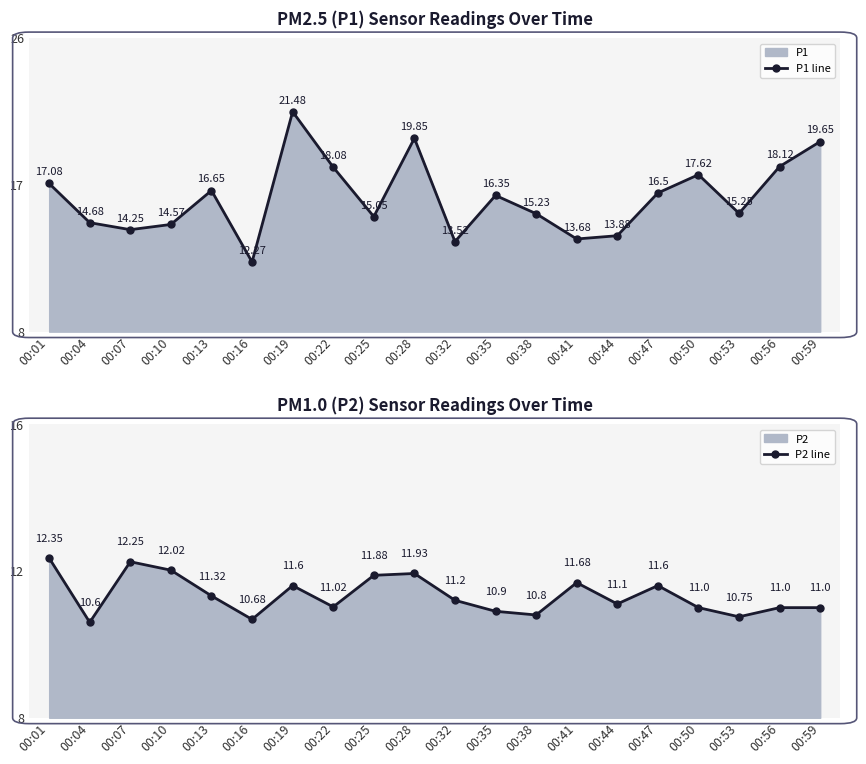

Which has a higher value, 00:07 or 00:47?

00:47